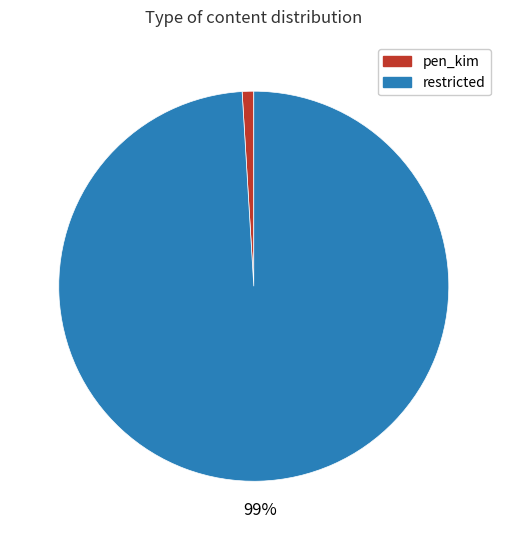

Is it true that restricted is 89% of the pie?

False